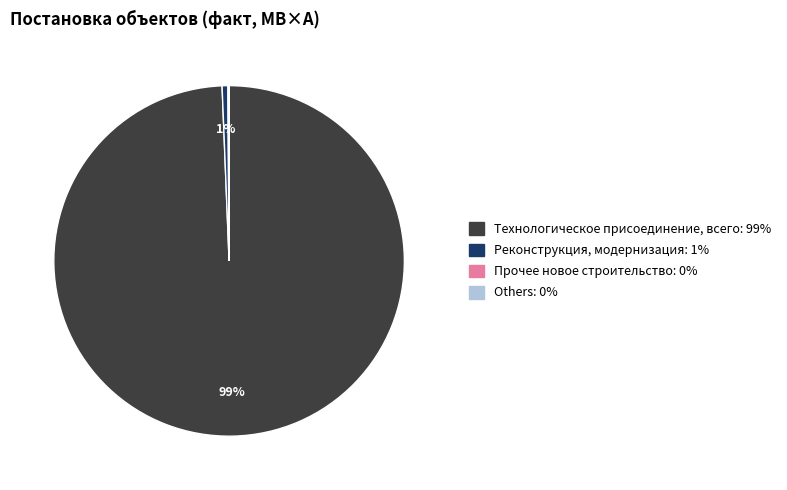

To the nearest percent, what is the difference between the largest and smallest slice percentages?

99%